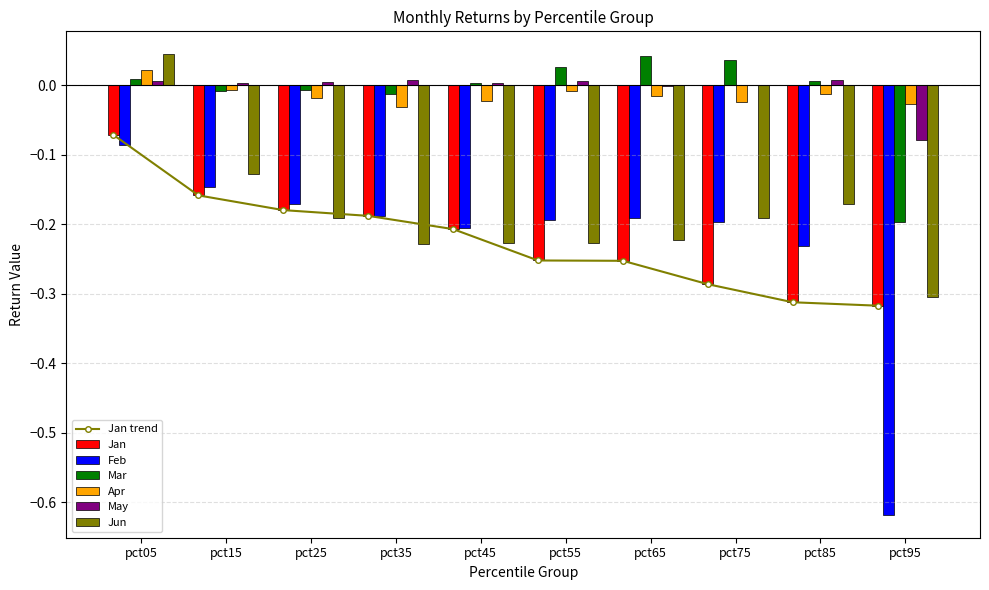

Which series has the largest range (max minus min)?

Feb